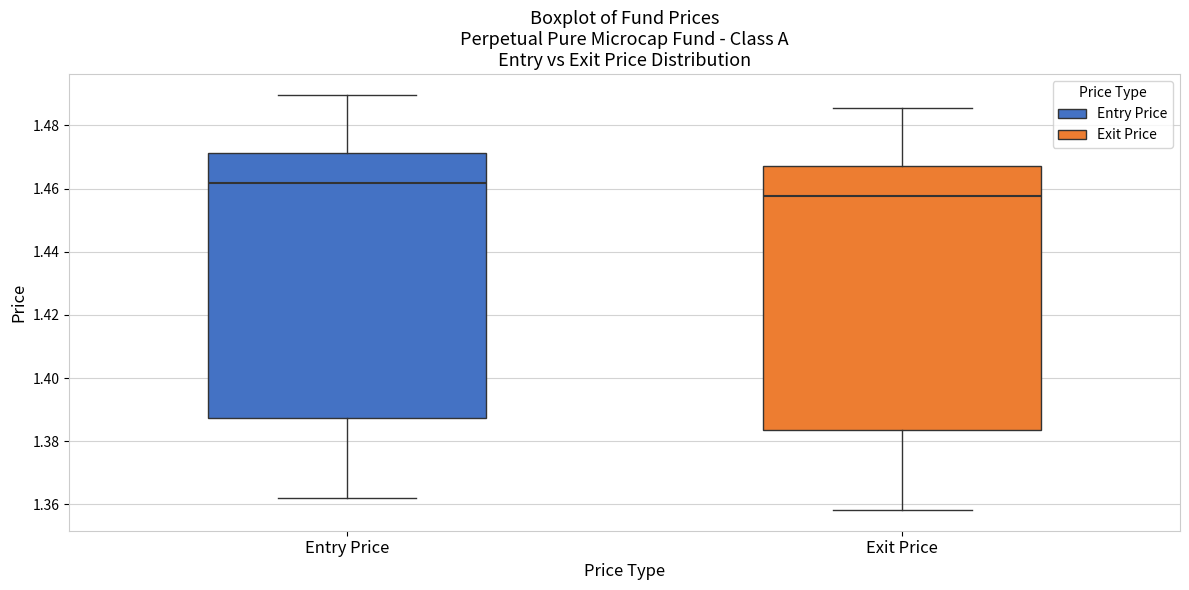

Reading left to right, transcribe this box plot: for each box, give where its median line is, the range the box spans, and where its two whiskers end, as read against the y-axis. The values are not printed on the chart, so give them approximately, as read against the axis.

Entry Price: median 1.462, box 1.388 to 1.472, whiskers 1.362 to 1.490
Exit Price: median 1.458, box 1.384 to 1.468, whiskers 1.358 to 1.486